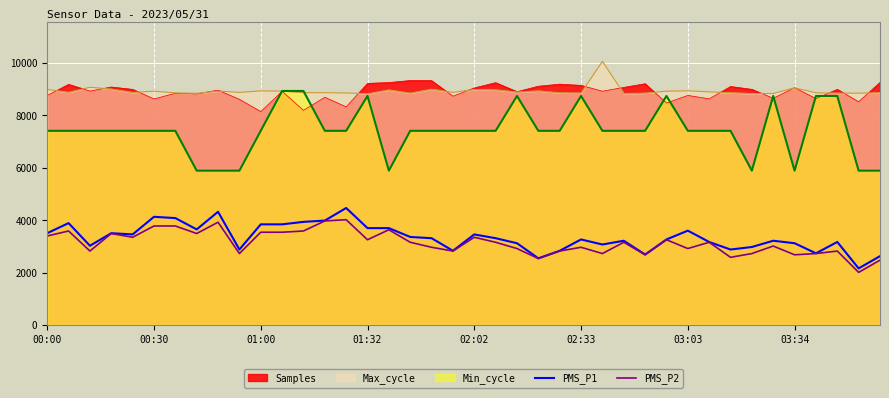

Does the chart display data point markers on the line(s)?

No